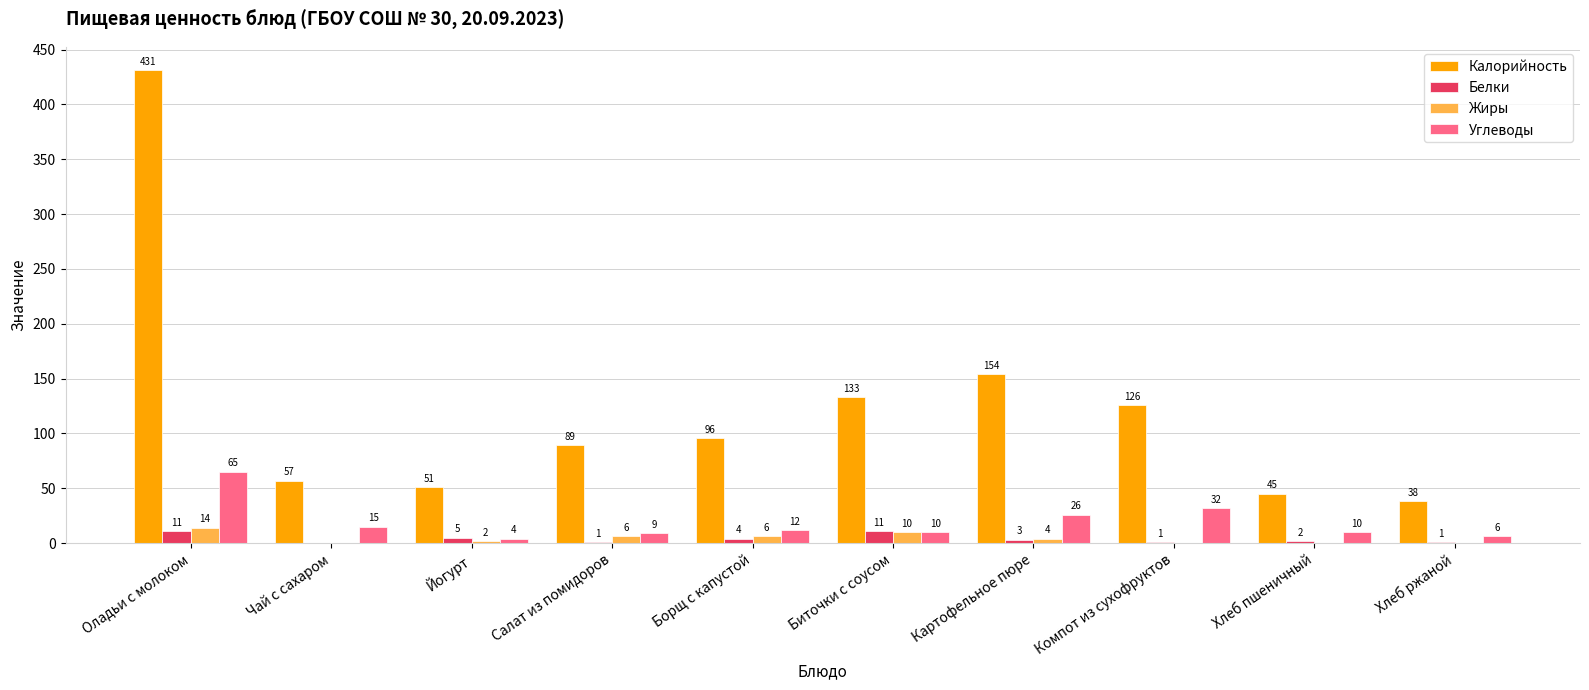

The value of Калорийность at Хлеб пшеничный is 45. True or false?

True